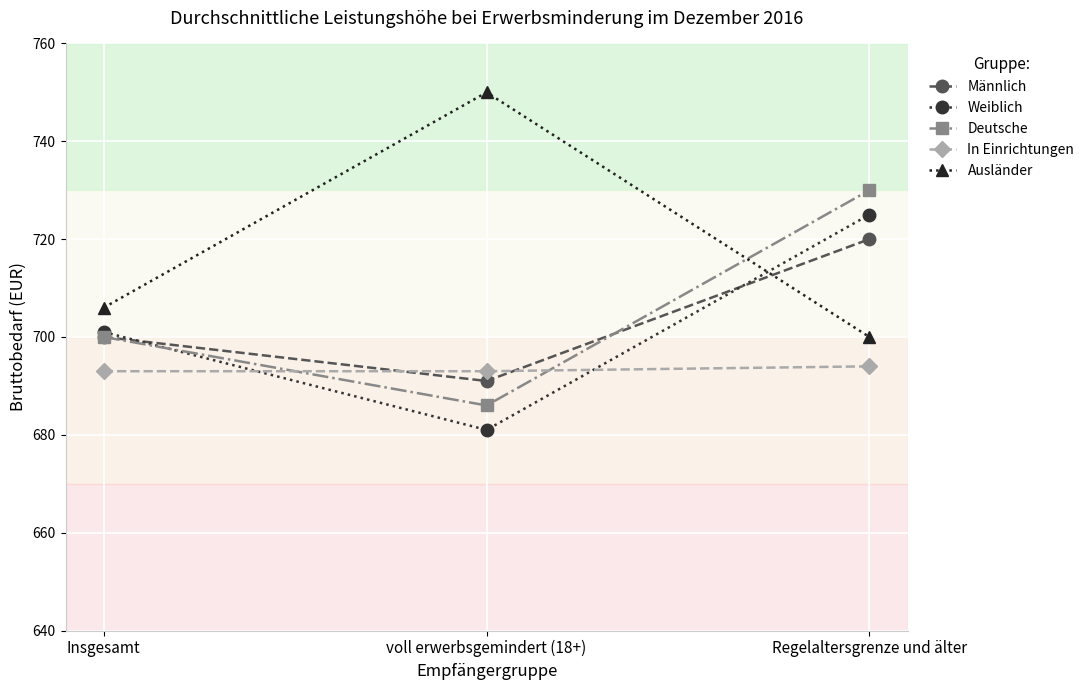

What are all the series names shown in the legend?

Männlich, Weiblich, Deutsche, In Einrichtungen, Ausländer